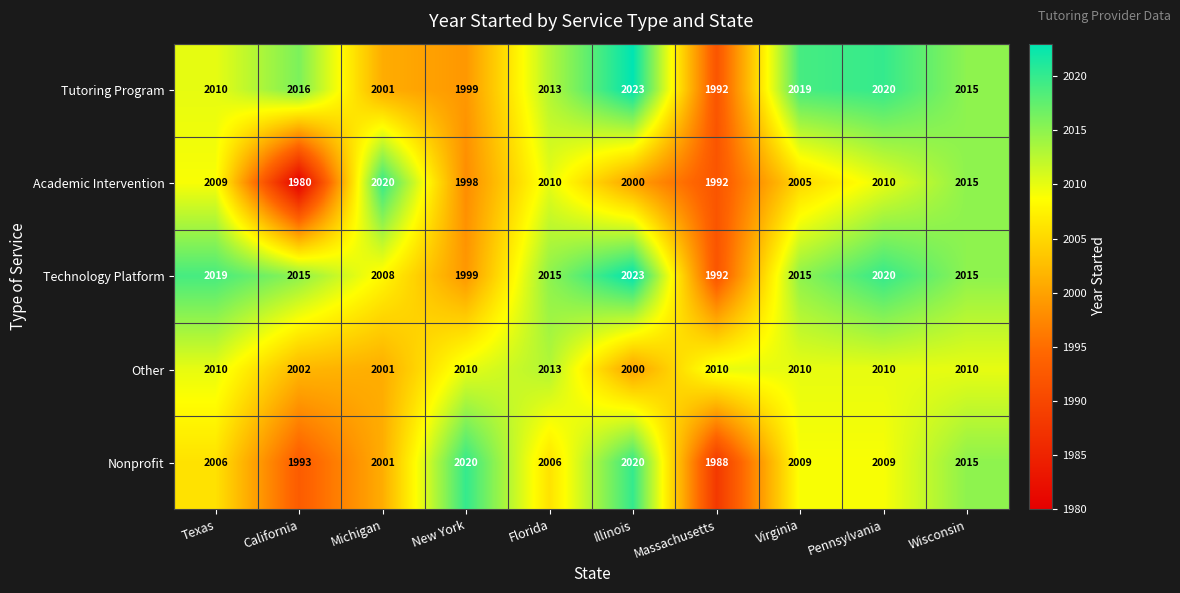

What is the spread (max minus min) of values at Pennsylvania?

11